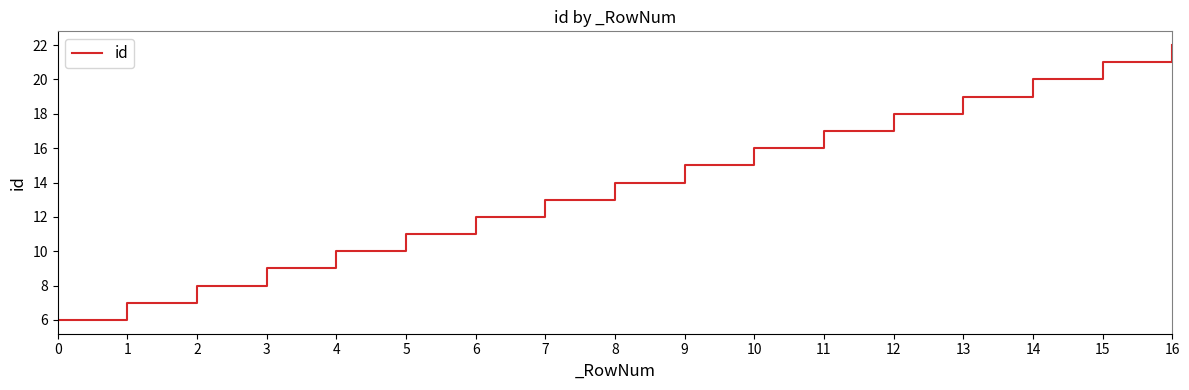

What is the average value?

14